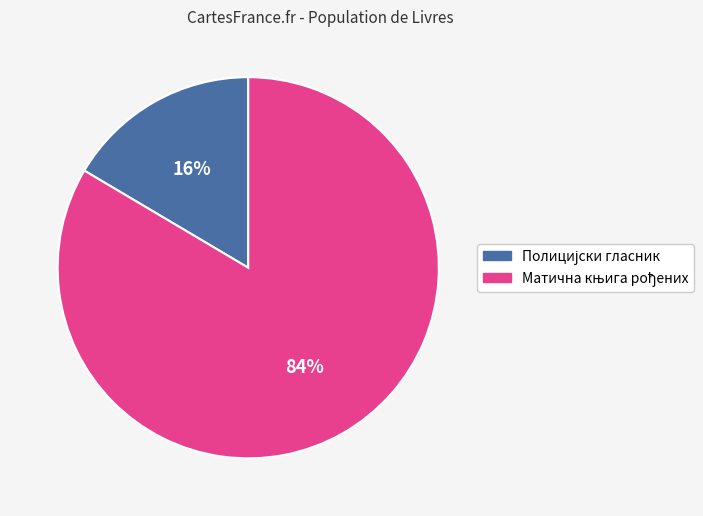

To the nearest percent, what is the average slice percentage?

50%